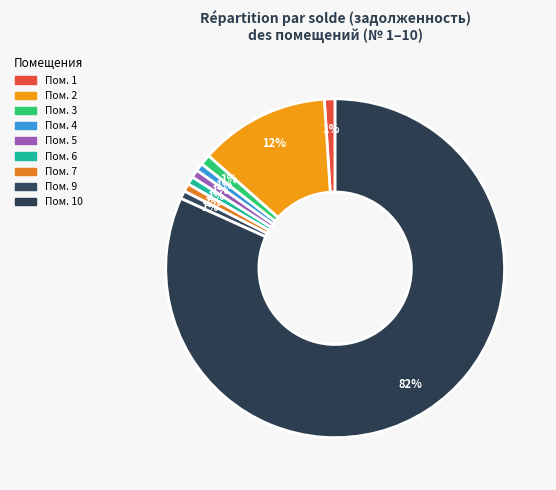

How many slices are in this pie chart?

9